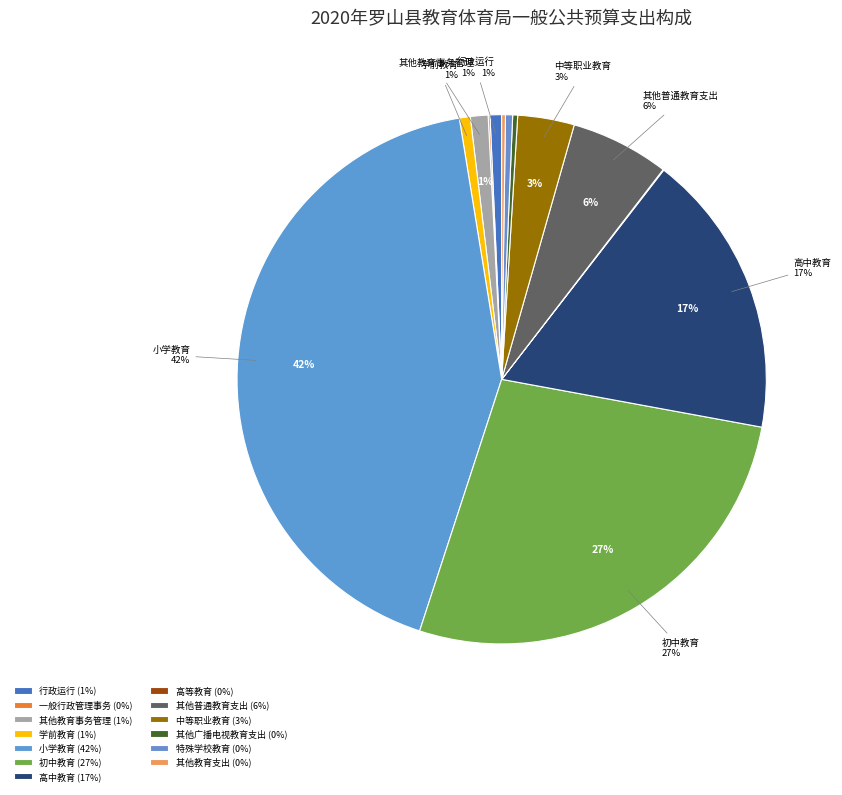

Count the number of slices in the pie.

13